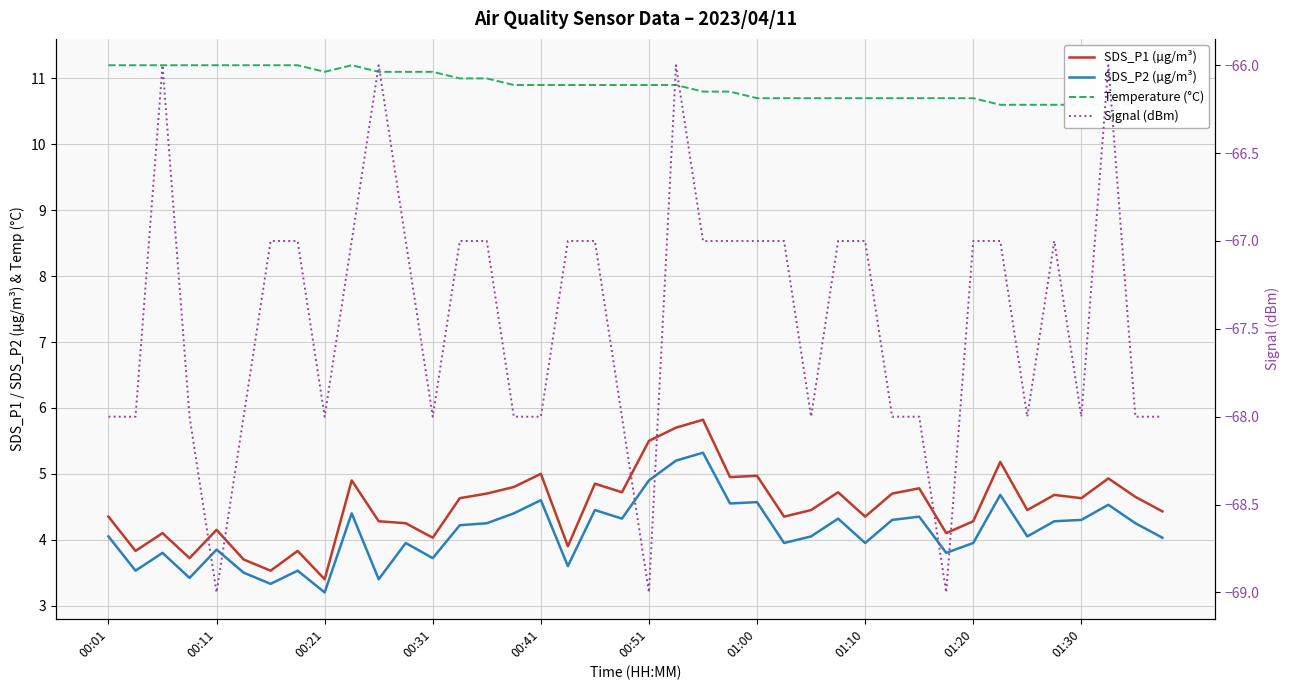

What is the approximate value of SDS_P2 (µg/m³) at 01:30?

4.4